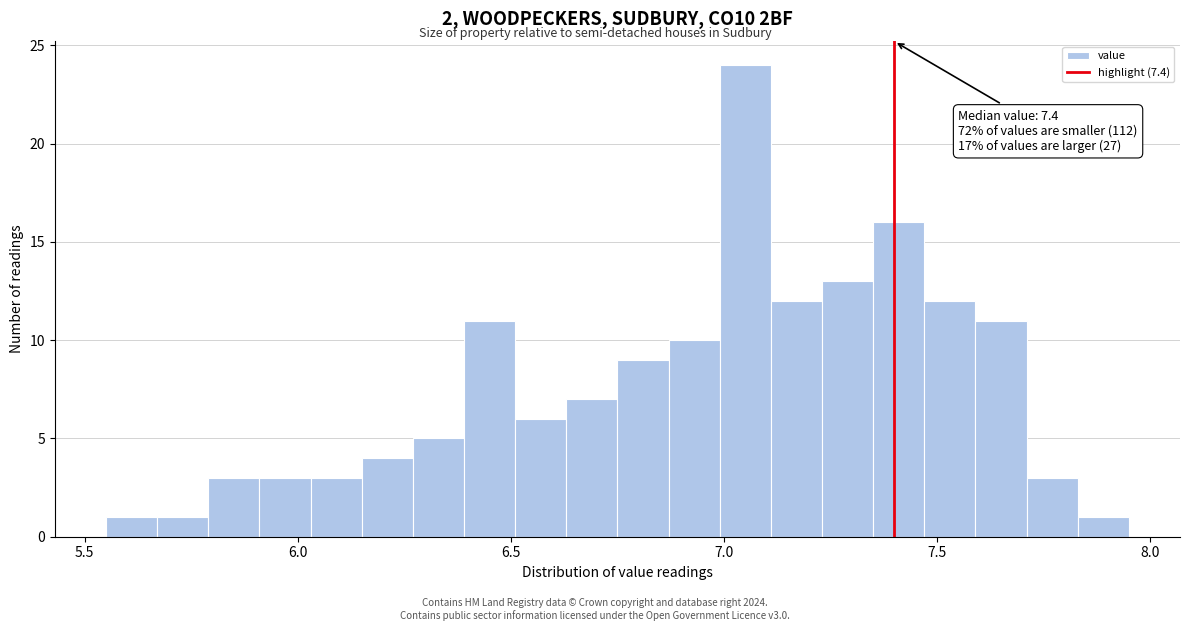

Around what value on the x-axis is the tallest bar? Give the approximate position of its centre, as read against the axis.

7.05